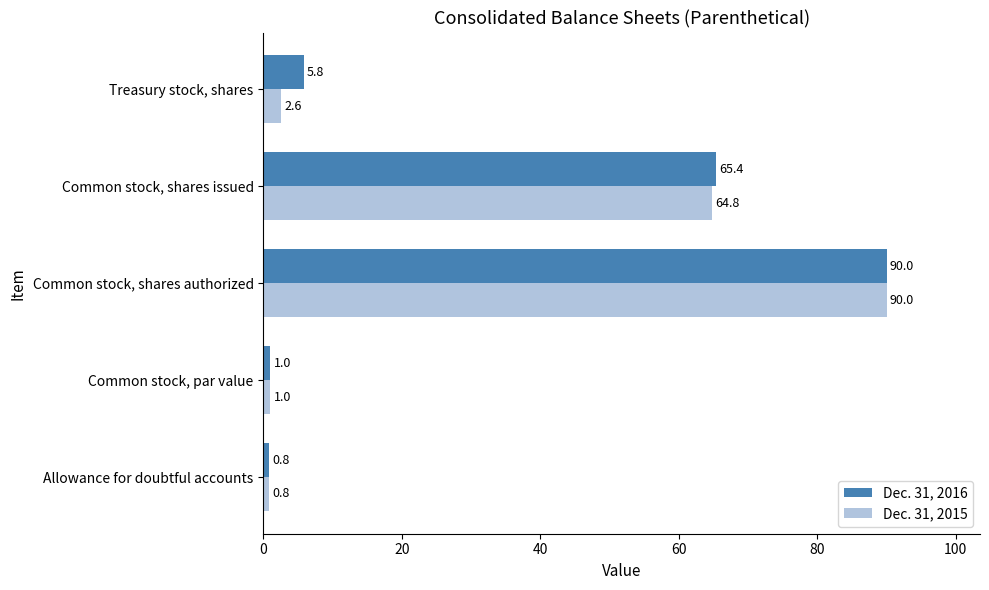

At which label is Dec. 31, 2016 closest to 45?

Common stock, shares issued